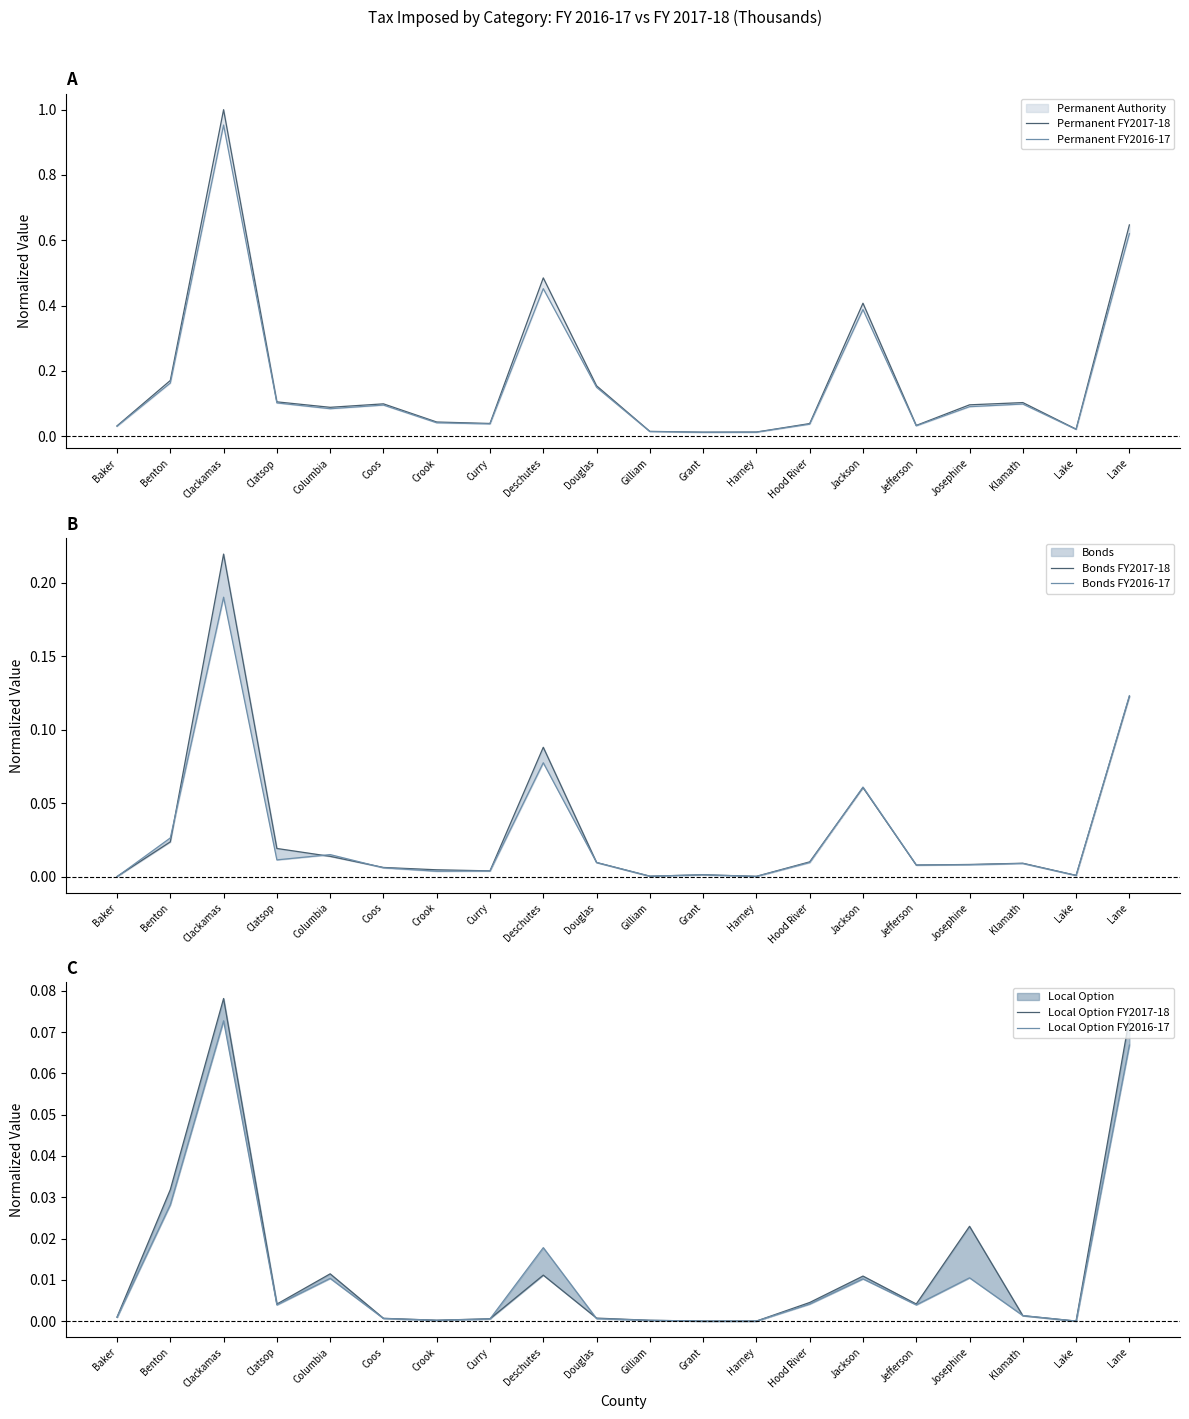

How many lines are shown in the chart?

6